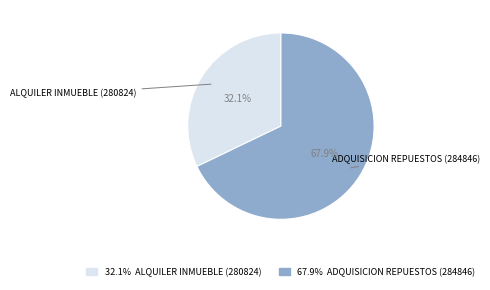

Does any single category account for the majority?

Yes